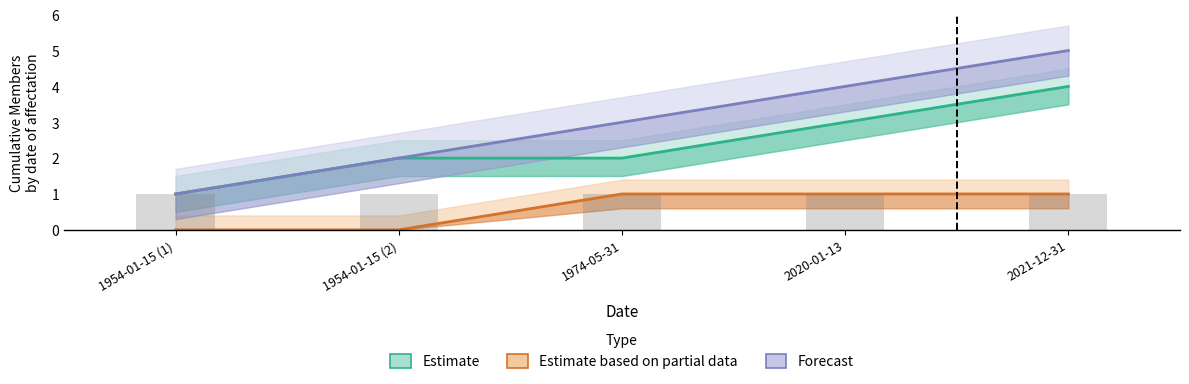

How many groups of bars are there?

5